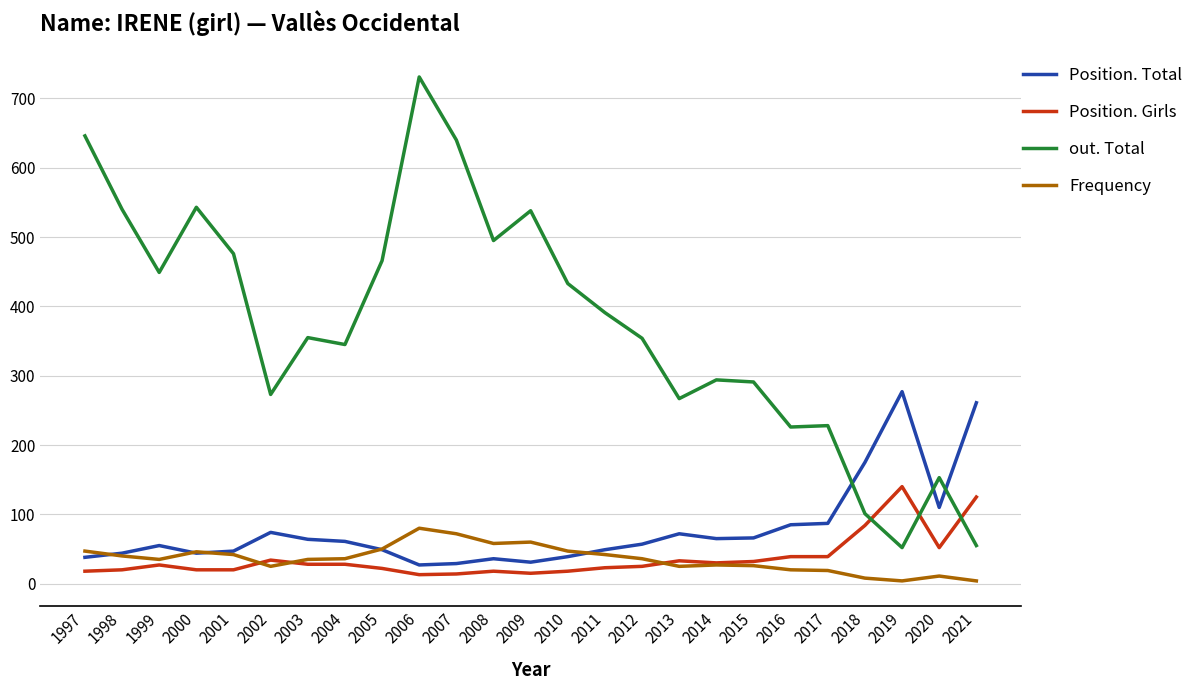

True or false: Position. Total and Position. Girls cross at least once.

False